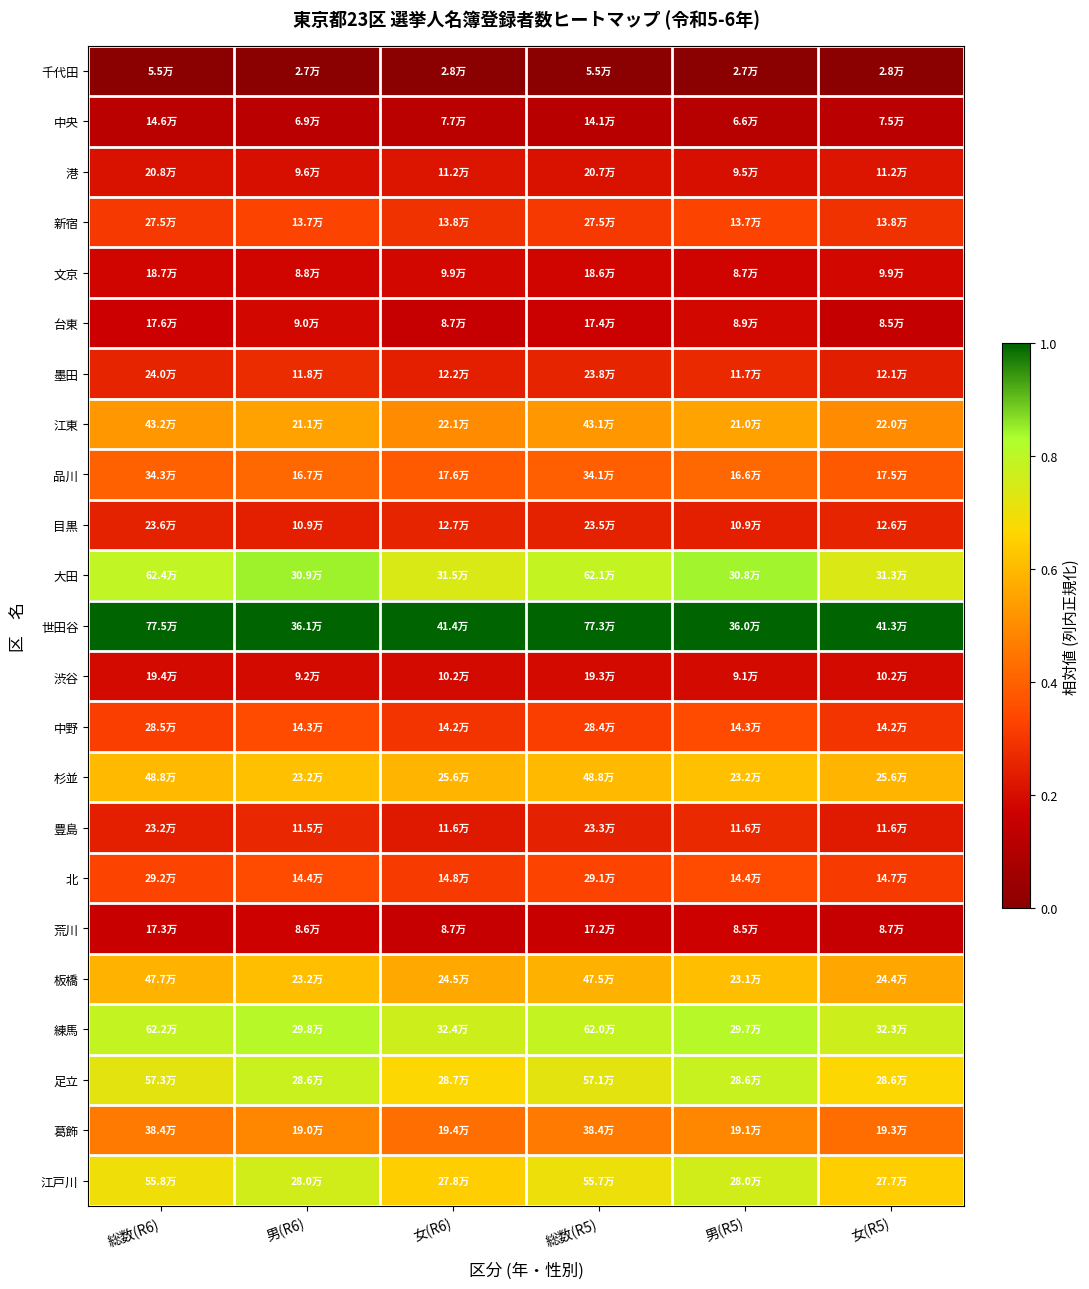

Reading left to right, what are all the values shown in this chart?

千代田: 総数(R6)=0.0	男(R6)=0.0	女(R6)=0.0	総数(R5)=0.0	男(R5)=0.0	女(R5)=0.0
中央: 総数(R6)=0.1	男(R6)=0.1	女(R6)=0.1	総数(R5)=0.1	男(R5)=0.1	女(R5)=0.1
港: 総数(R6)=0.2	男(R6)=0.2	女(R6)=0.2	総数(R5)=0.2	男(R5)=0.2	女(R5)=0.2
新宿: 総数(R6)=0.3	男(R6)=0.3	女(R6)=0.3	総数(R5)=0.3	男(R5)=0.3	女(R5)=0.3
文京: 総数(R6)=0.2	男(R6)=0.2	女(R6)=0.2	総数(R5)=0.2	男(R5)=0.2	女(R5)=0.2
台東: 総数(R6)=0.2	男(R6)=0.2	女(R6)=0.2	総数(R5)=0.2	男(R5)=0.2	女(R5)=0.1
墨田: 総数(R6)=0.3	男(R6)=0.3	女(R6)=0.2	総数(R5)=0.3	男(R5)=0.3	女(R5)=0.2
江東: 総数(R6)=0.5	男(R6)=0.5	女(R6)=0.5	総数(R5)=0.5	男(R5)=0.6	女(R5)=0.5
品川: 総数(R6)=0.4	男(R6)=0.4	女(R6)=0.4	総数(R5)=0.4	男(R5)=0.4	女(R5)=0.4
目黒: 総数(R6)=0.3	男(R6)=0.2	女(R6)=0.3	総数(R5)=0.3	男(R5)=0.2	女(R5)=0.3
大田: 総数(R6)=0.8	男(R6)=0.8	女(R6)=0.7	総数(R5)=0.8	男(R5)=0.8	女(R5)=0.7
世田谷: 総数(R6)=1.0	男(R6)=1.0	女(R6)=1.0	総数(R5)=1.0	男(R5)=1.0	女(R5)=1.0
渋谷: 総数(R6)=0.2	男(R6)=0.2	女(R6)=0.2	総数(R5)=0.2	男(R5)=0.2	女(R5)=0.2
中野: 総数(R6)=0.3	男(R6)=0.3	女(R6)=0.3	総数(R5)=0.3	男(R5)=0.3	女(R5)=0.3
杉並: 総数(R6)=0.6	男(R6)=0.6	女(R6)=0.6	総数(R5)=0.6	男(R5)=0.6	女(R5)=0.6
豊島: 総数(R6)=0.2	男(R6)=0.3	女(R6)=0.2	総数(R5)=0.2	男(R5)=0.3	女(R5)=0.2
北: 総数(R6)=0.3	男(R6)=0.4	女(R6)=0.3	総数(R5)=0.3	男(R5)=0.4	女(R5)=0.3
荒川: 総数(R6)=0.2	男(R6)=0.2	女(R6)=0.2	総数(R5)=0.2	男(R5)=0.2	女(R5)=0.2
板橋: 総数(R6)=0.6	男(R6)=0.6	女(R6)=0.6	総数(R5)=0.6	男(R5)=0.6	女(R5)=0.6
練馬: 総数(R6)=0.8	男(R6)=0.8	女(R6)=0.8	総数(R5)=0.8	男(R5)=0.8	女(R5)=0.8
足立: 総数(R6)=0.7	男(R6)=0.8	女(R6)=0.7	総数(R5)=0.7	男(R5)=0.8	女(R5)=0.7
葛飾: 総数(R6)=0.5	男(R6)=0.5	女(R6)=0.4	総数(R5)=0.5	男(R5)=0.5	女(R5)=0.4
江戸川: 総数(R6)=0.7	男(R6)=0.8	女(R6)=0.6	総数(R5)=0.7	男(R5)=0.8	女(R5)=0.6